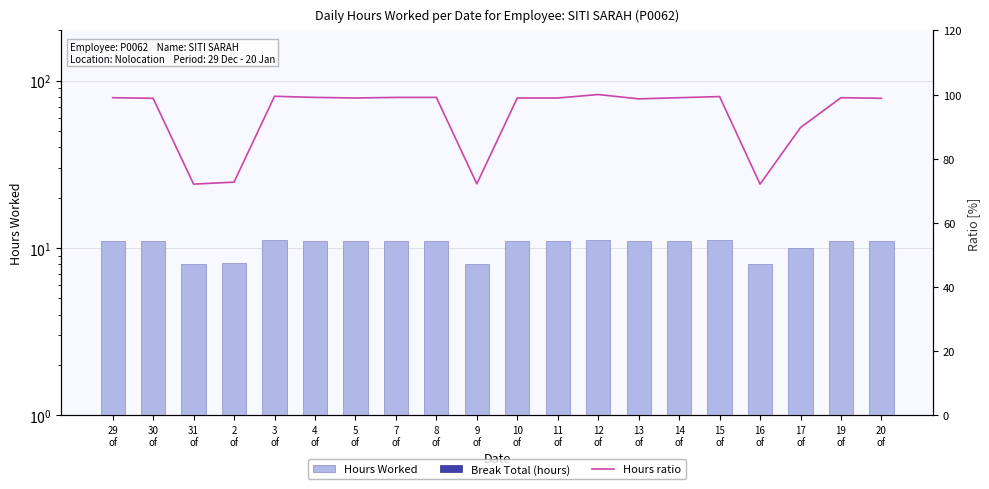

Which category has the highest value in the Break Total (hours) series?

29
of